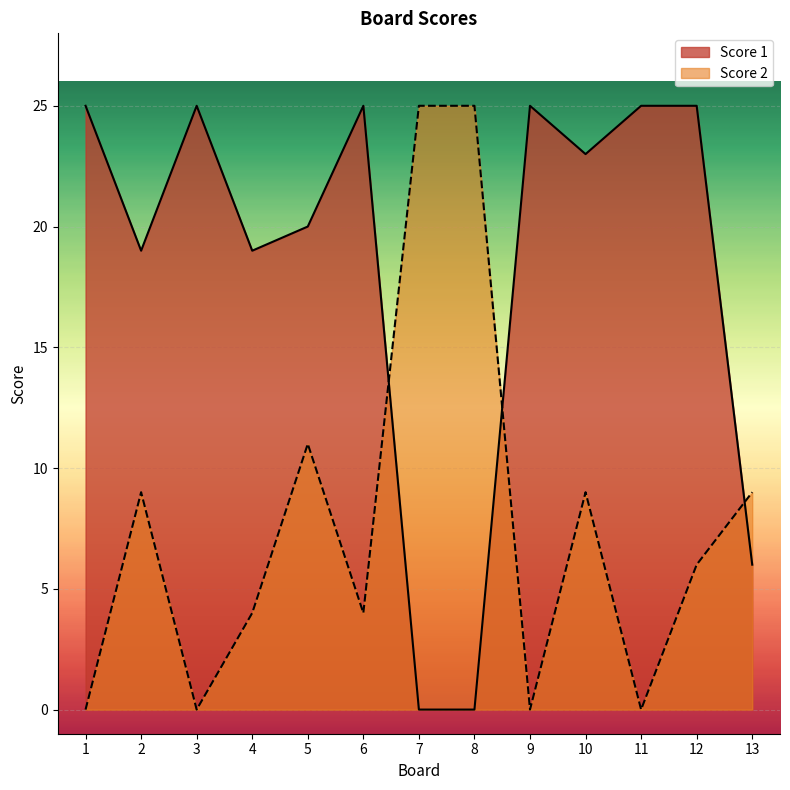

What is the average value of the Score 2 series?

8